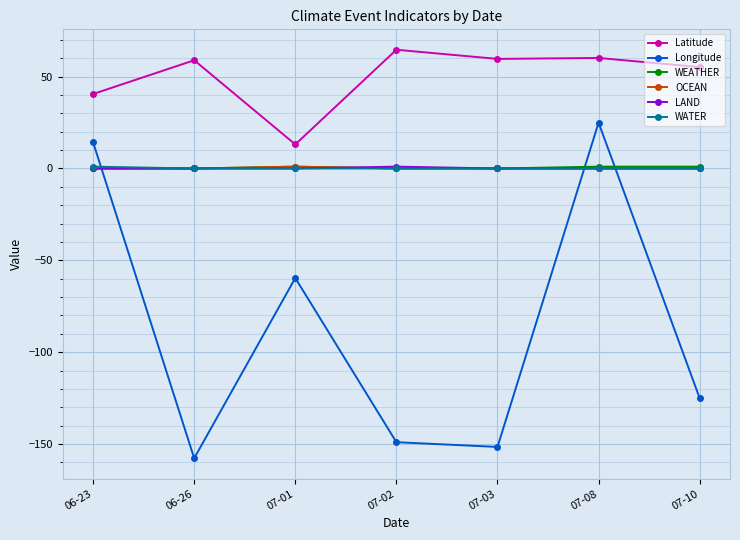

Between 06-26 and 07-10, which series saw the biggest shift?

Longitude